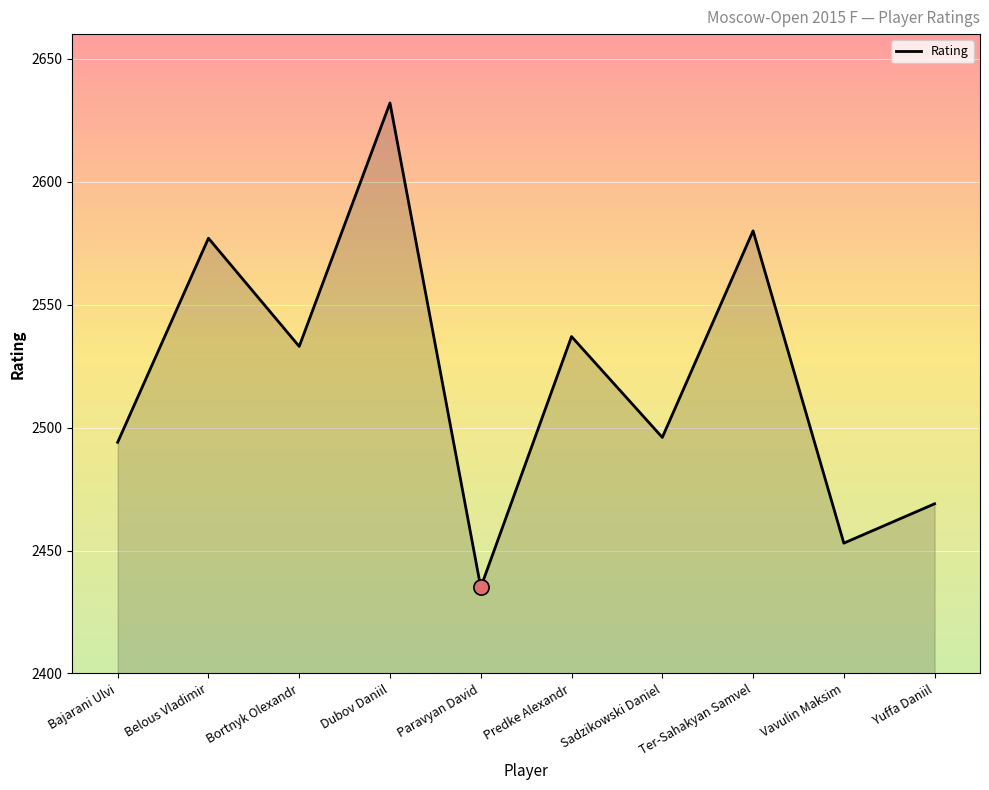

Which has a higher value, Predke Alexandr or Paravyan David?

Predke Alexandr